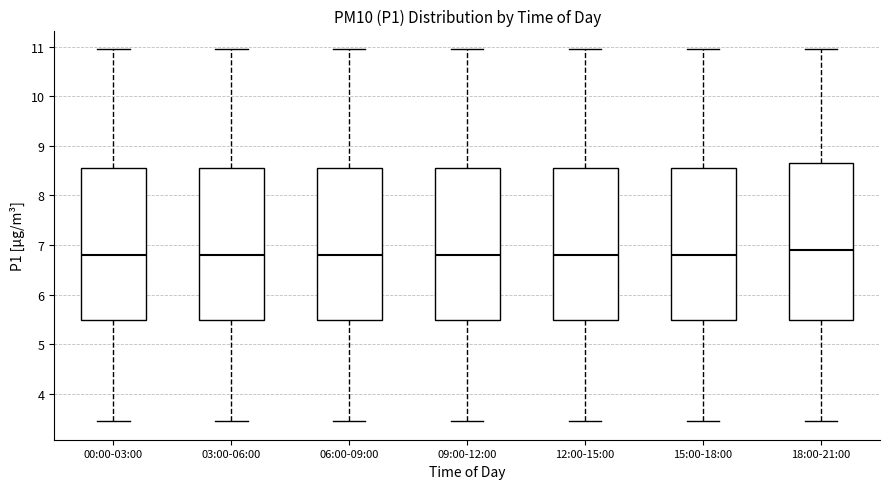

Reading left to right, transcribe this box plot: for each box, give where its median line is, the range the box spans, and where its two whiskers end, as read against the y-axis. The values are not printed on the chart, so give them approximately, as read against the axis.

00:00-03:00: median 6.8, box 5.5 to 8.6, whiskers 3.5 to 11.0
03:00-06:00: median 6.8, box 5.5 to 8.6, whiskers 3.5 to 11.0
06:00-09:00: median 6.8, box 5.5 to 8.6, whiskers 3.5 to 11.0
09:00-12:00: median 6.8, box 5.5 to 8.6, whiskers 3.5 to 11.0
12:00-15:00: median 6.8, box 5.5 to 8.6, whiskers 3.5 to 11.0
15:00-18:00: median 6.8, box 5.5 to 8.6, whiskers 3.5 to 11.0
18:00-21:00: median 6.9, box 5.5 to 8.7, whiskers 3.5 to 11.0